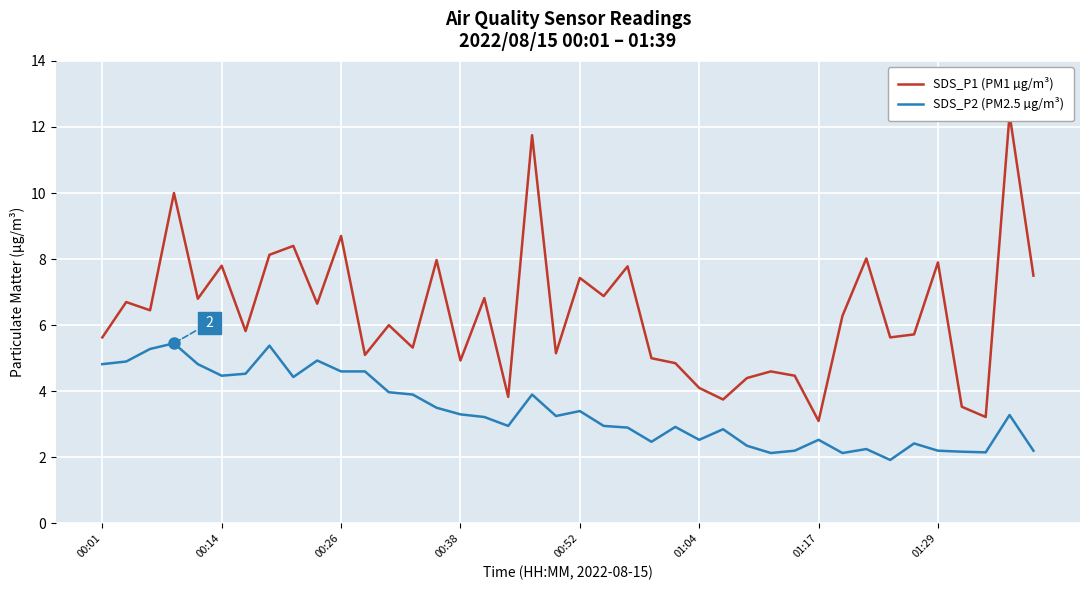

True or false: SDS_P1 (PM1 µg/m³) and SDS_P2 (PM2.5 µg/m³) cross at least once.

False